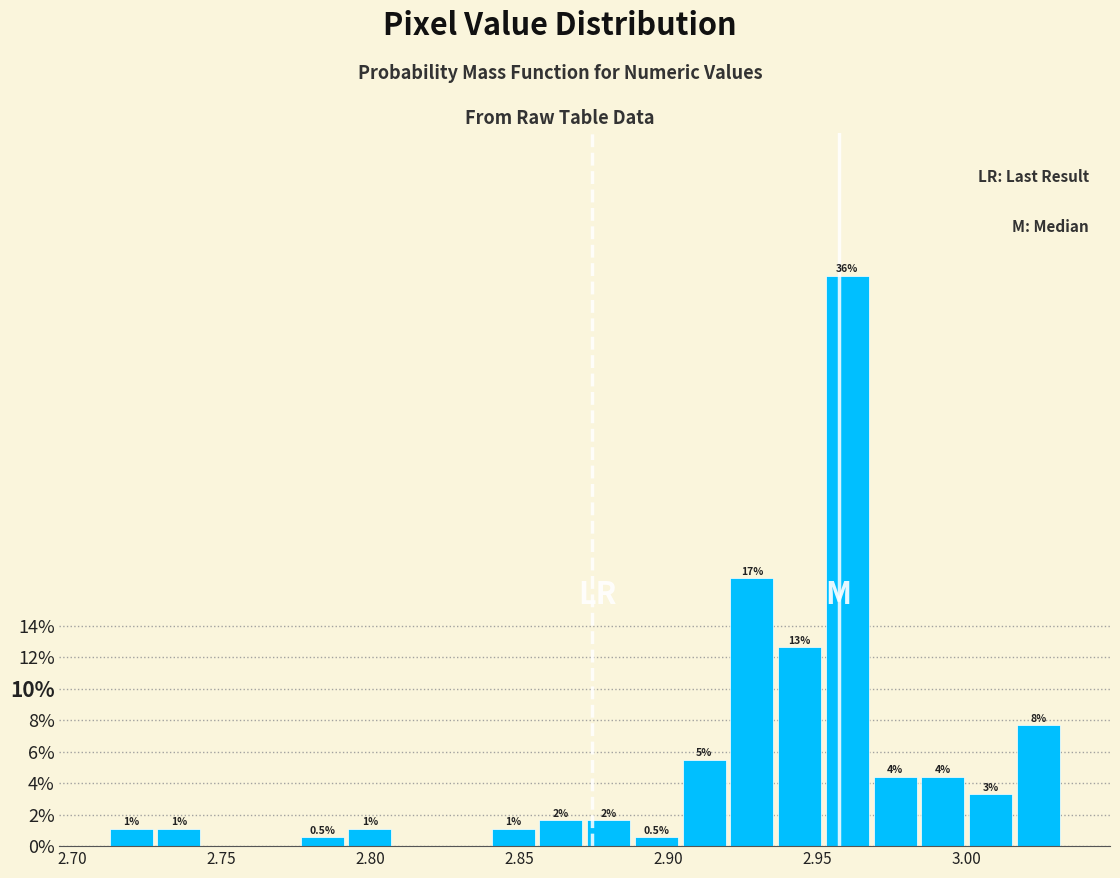

Around what value on the x-axis is the tallest bar? Give the approximate position of its centre, as read against the axis.

2.960